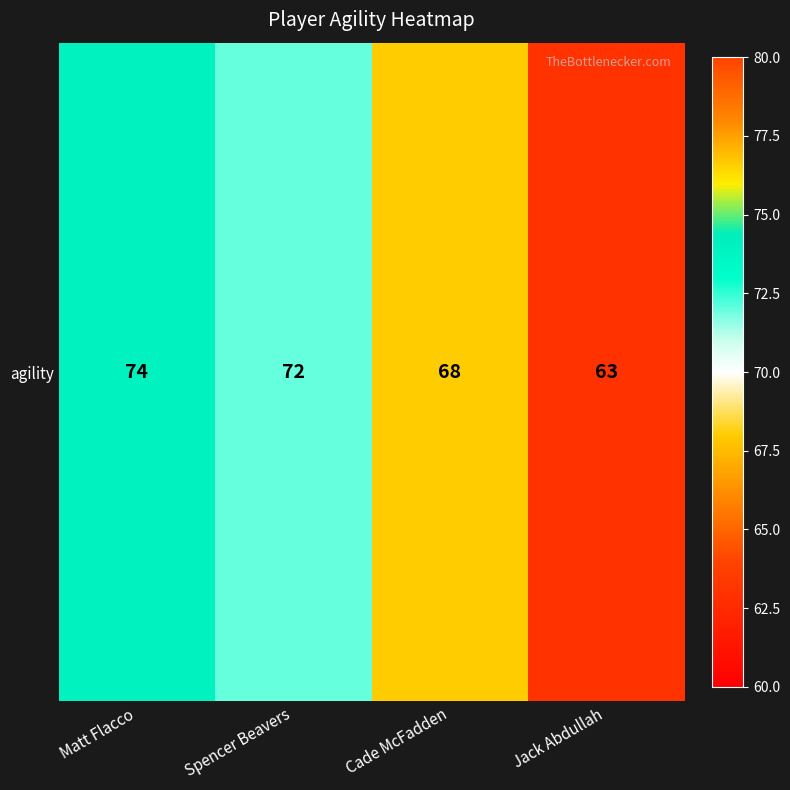

True or false: the data shows 63 at Jack Abdullah.

True